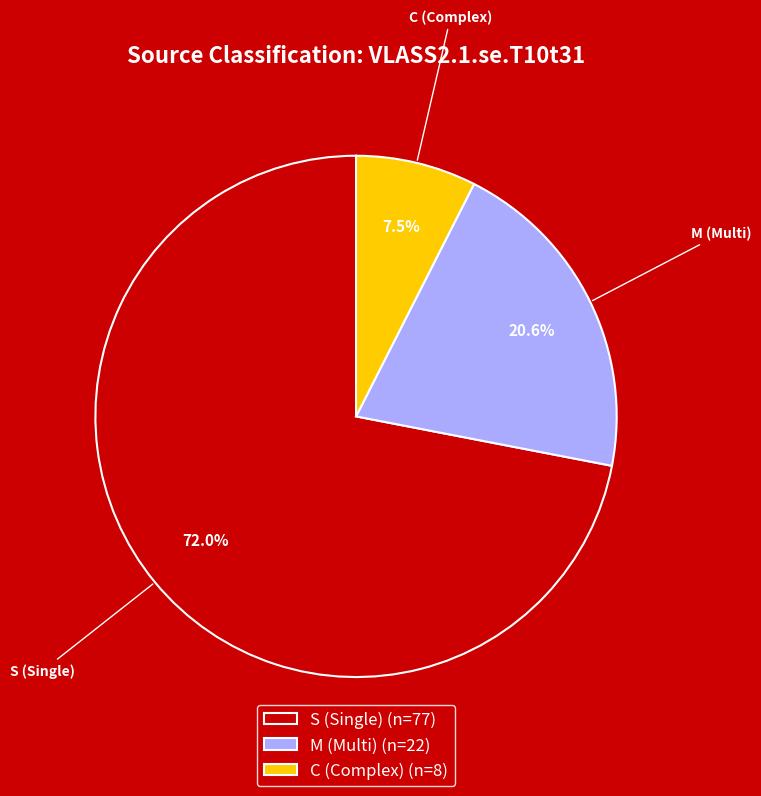

How much of the chart is everything except M (Multi)?

79.4%